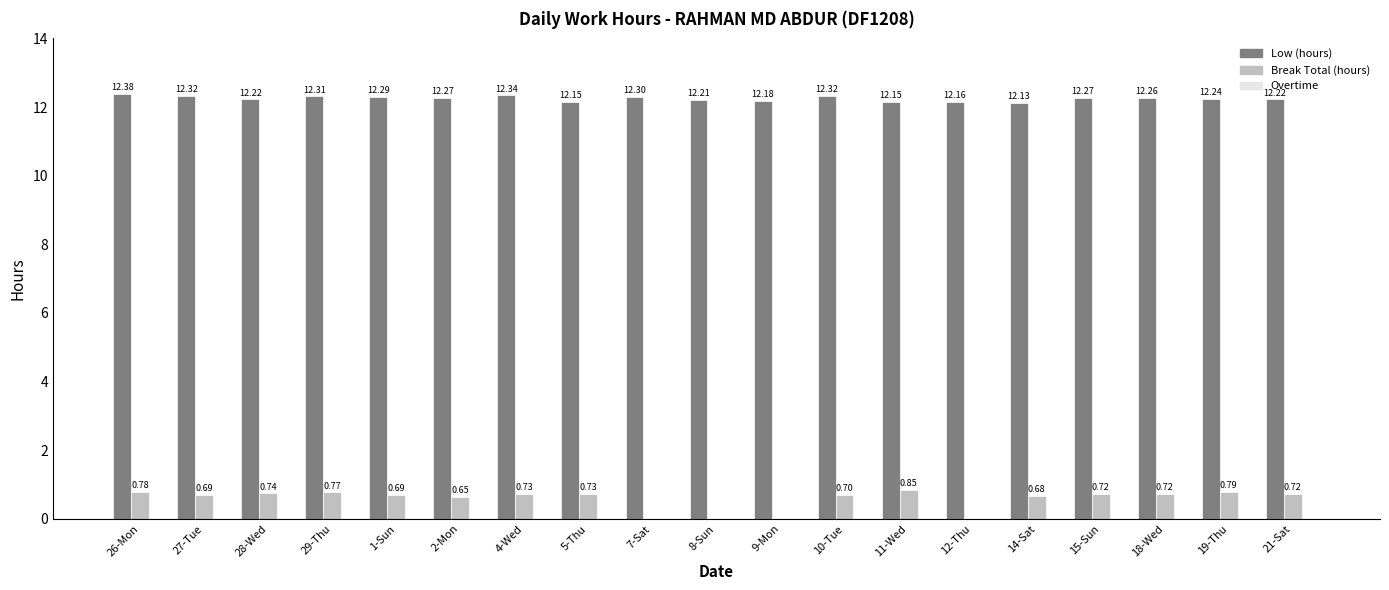

What is the sum of the Break Total (hours) values at 18-Wed and 19-Thu?

1.5